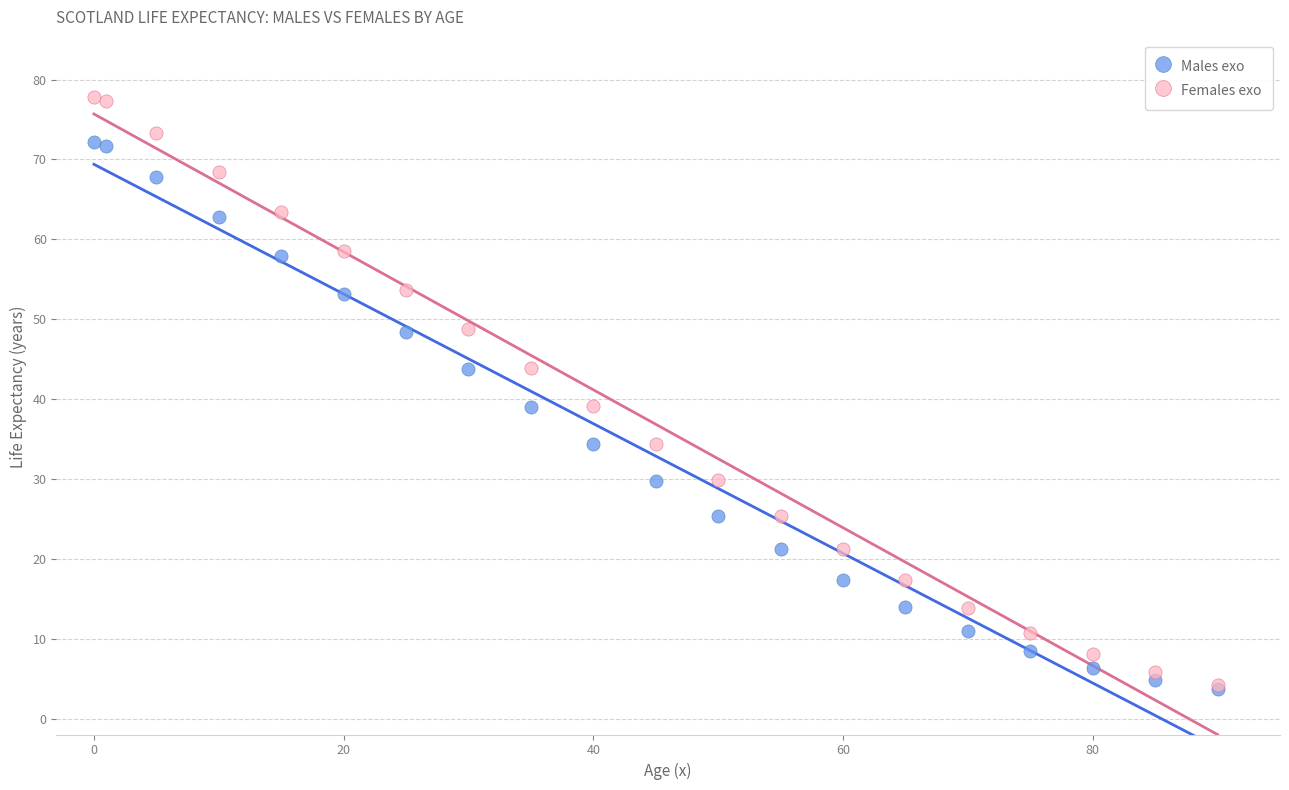

What are all the series names shown in the legend?

Males exo, Females exo